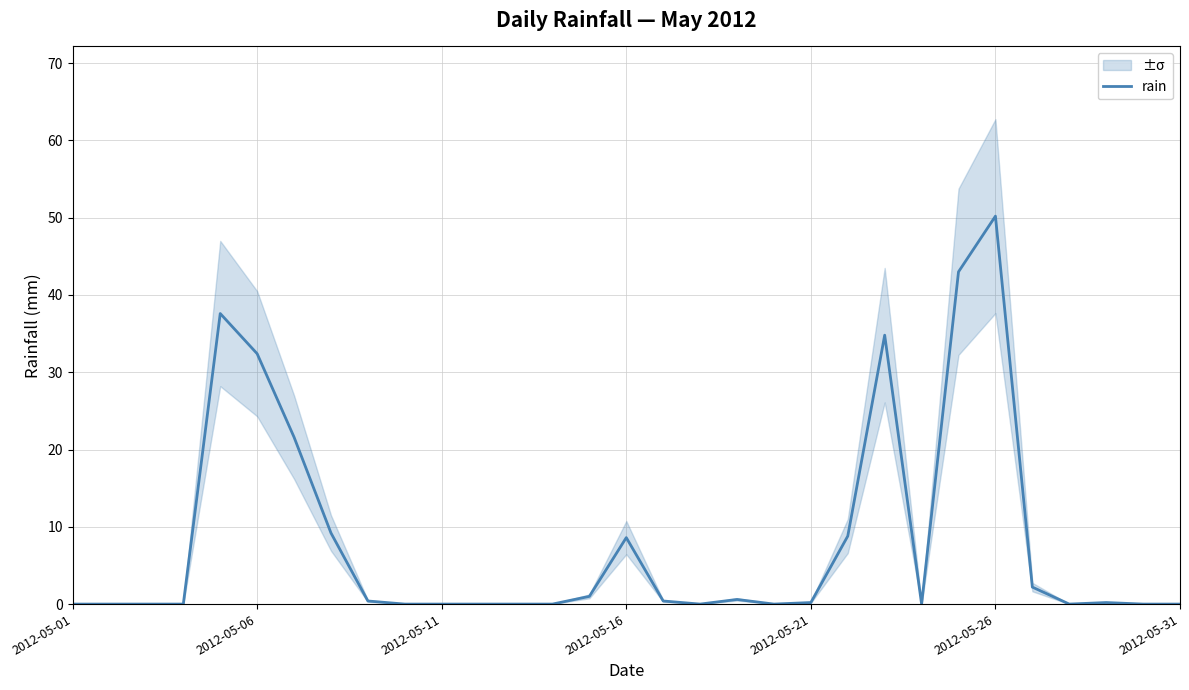

Where is the first local minimum?

17